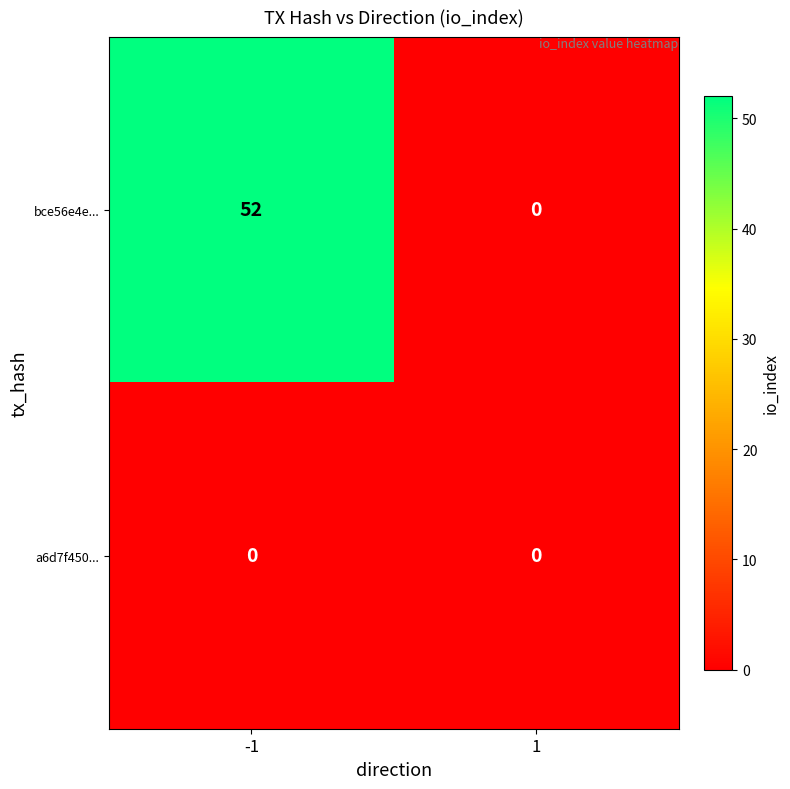

Is the value of bce56e4e... at -1 greater than the value of a6d7f450... at 1?

Yes